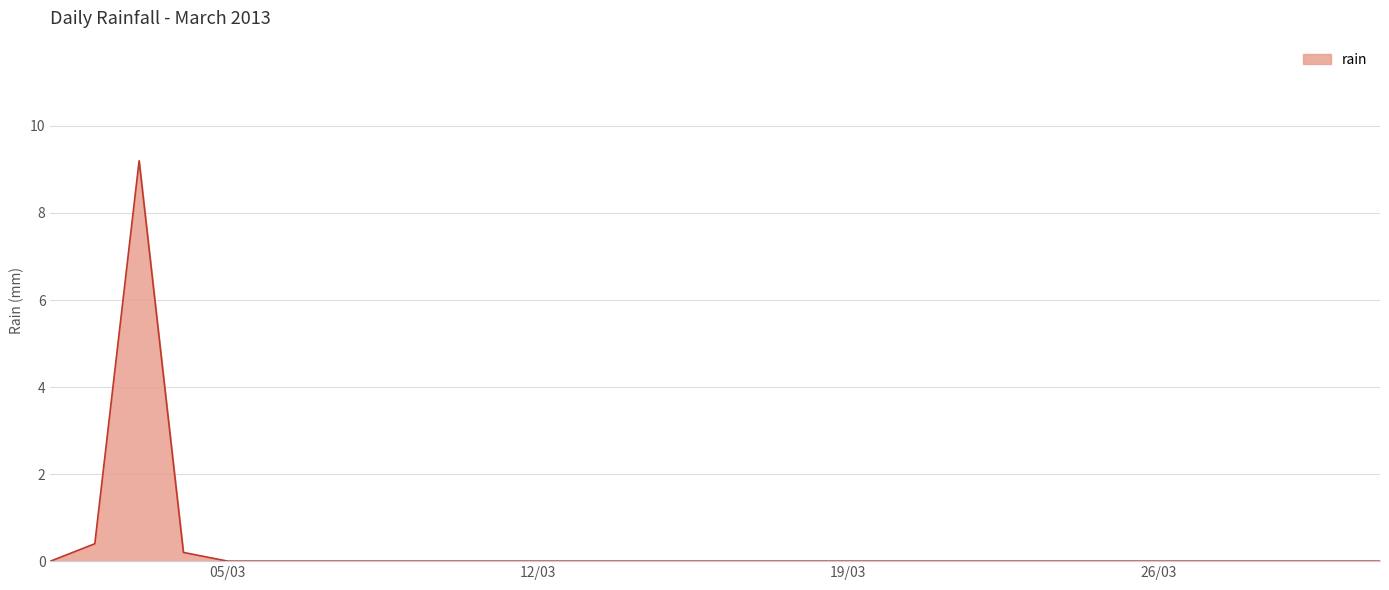

What is the difference between the maximum and minimum values?

9.2